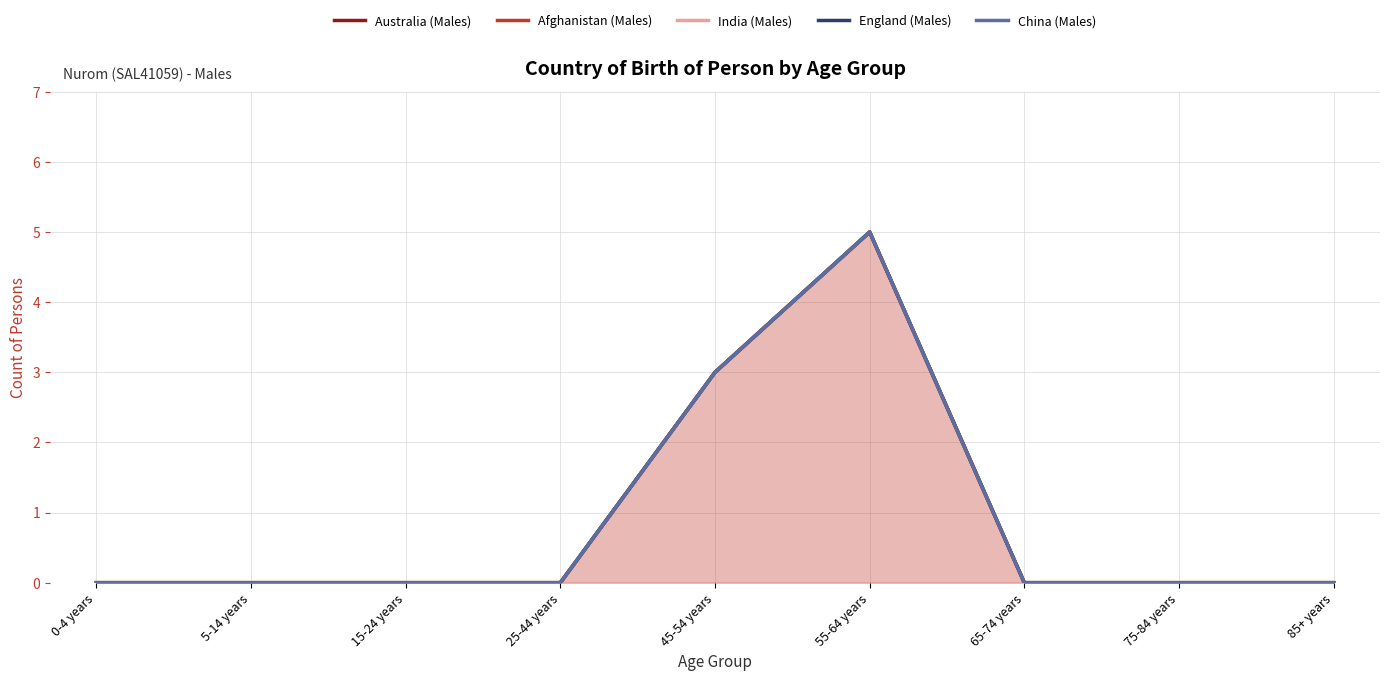

How many data points in England (Males) are above 0?

2